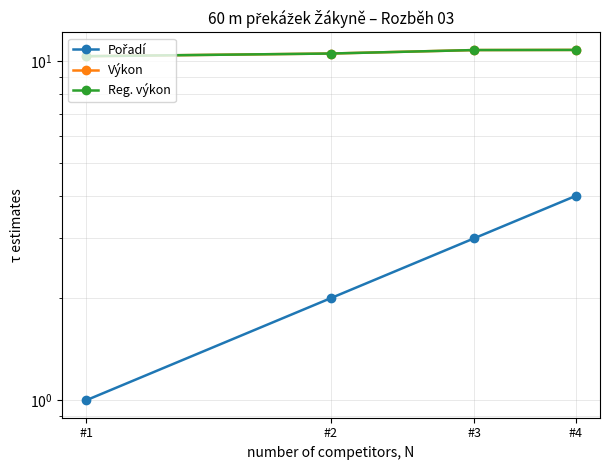

What is the average value of the Výkon series?

10.6